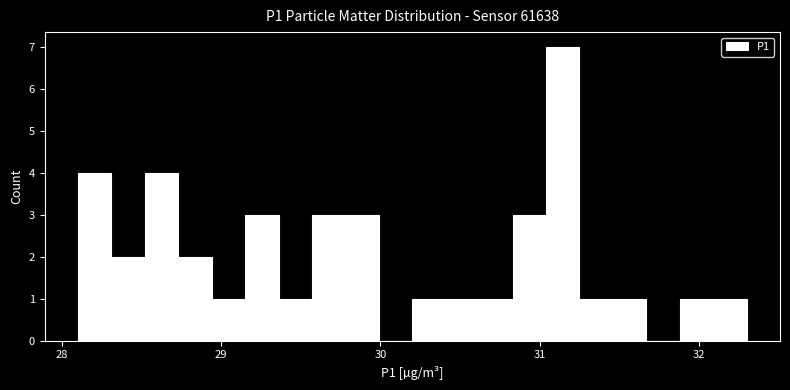

Read against the x-axis, roughly where is the centre of the tallest bar?

31.1